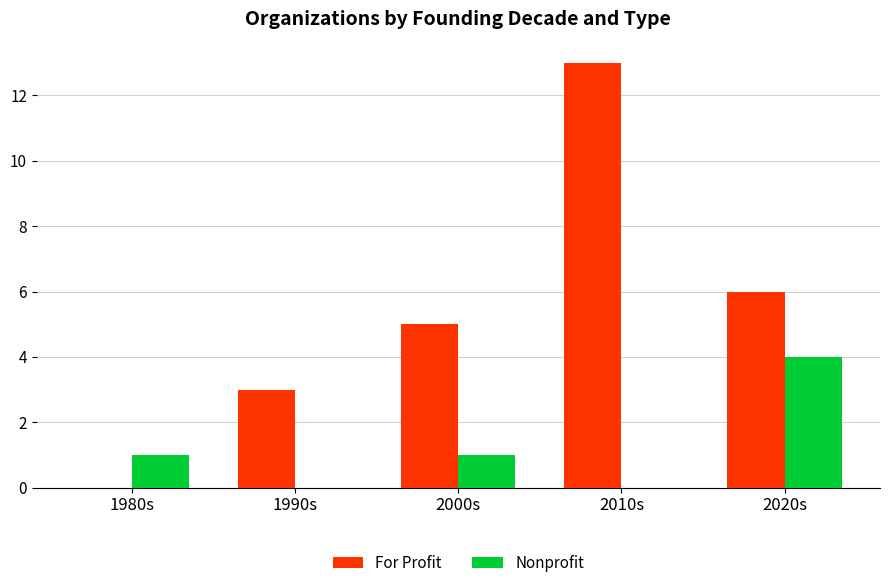

Is it true that For Profit equals 5 at 2000s?

True